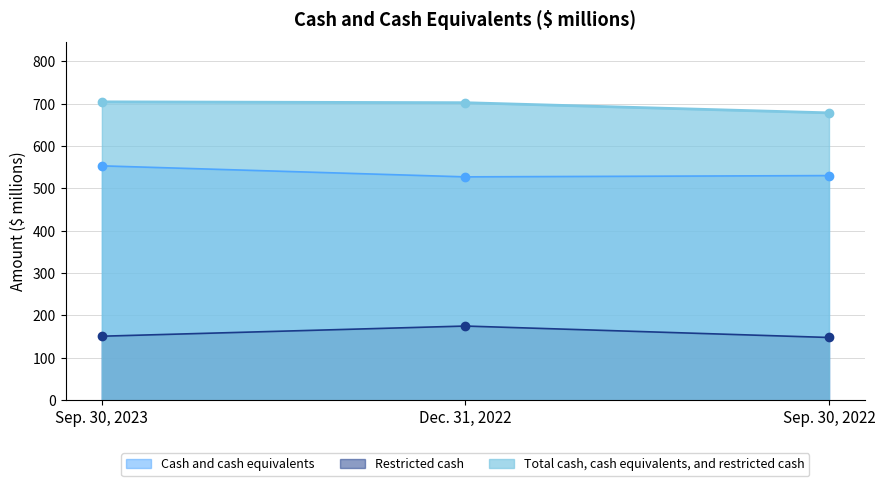

At how many categories does at least one series exceed 594?

3